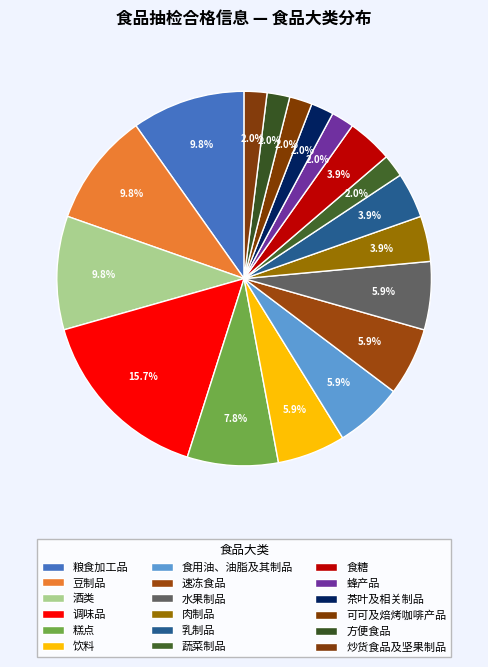

Is there any slice that represents more than half of the pie?

No